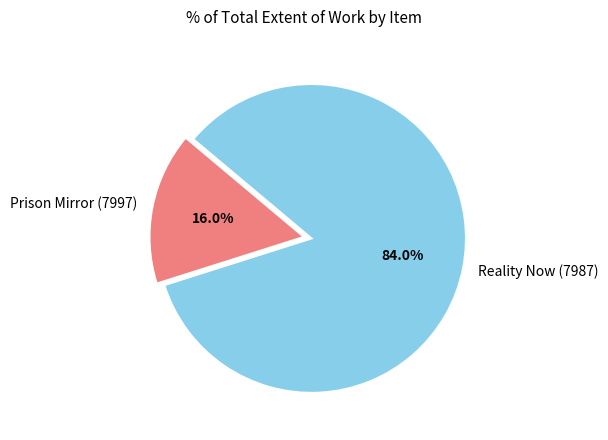

To the nearest percent, what is the average slice percentage?

50%